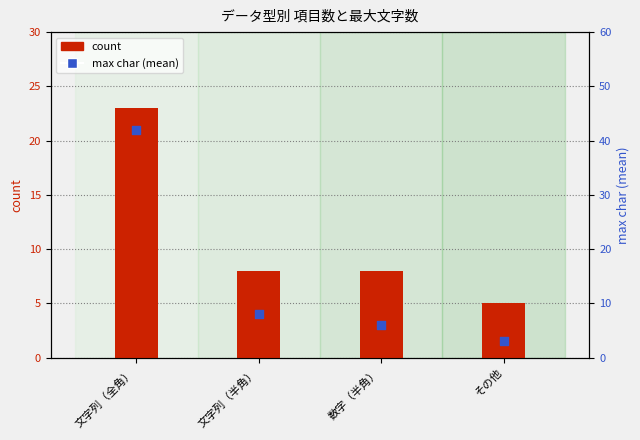

At which category is the sum across all series the highest?

文字列（全角）